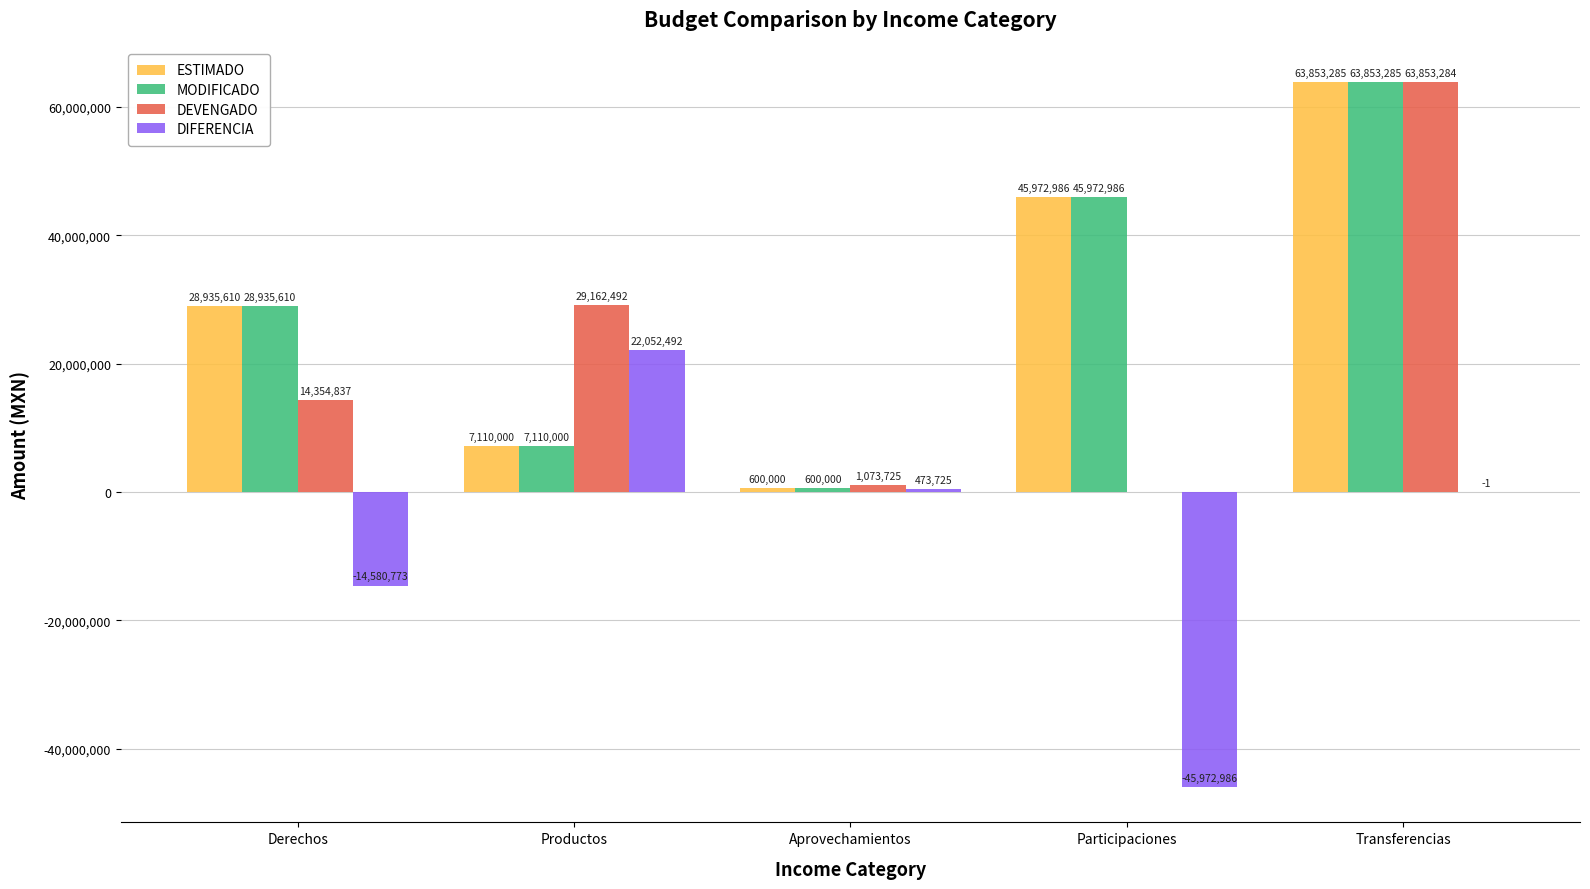

What is the maximum value shown in the chart?

63853285